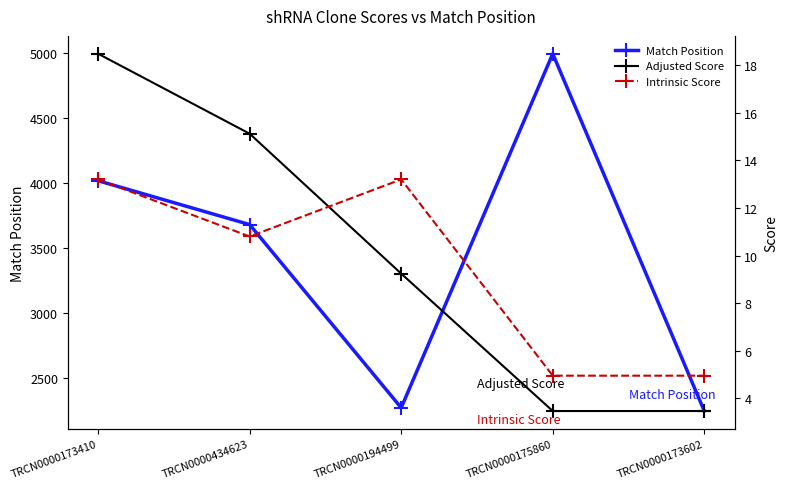

How many lines are shown in the chart?

3